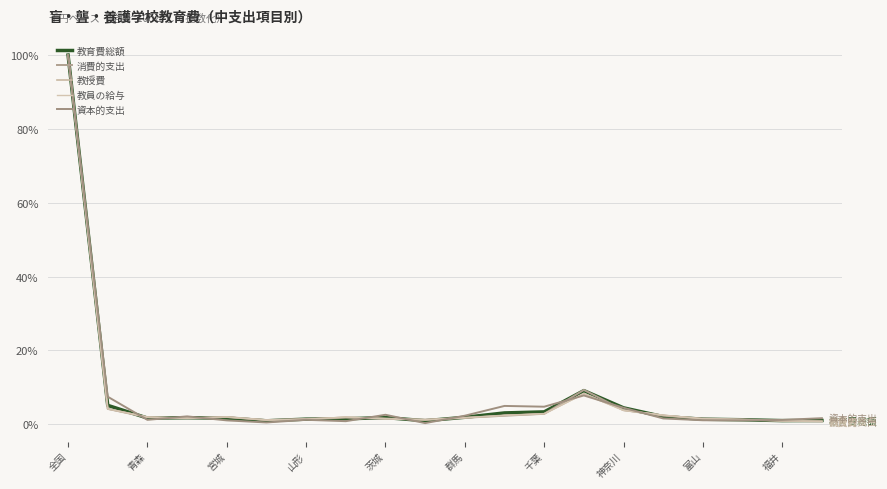

At how many categories does at least one series exceed 90?

1